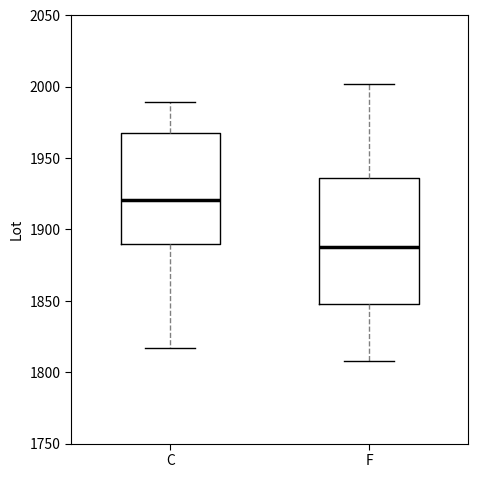

Reading left to right, read every box against the y-axis: the position of its median line, the range the box covers, and the ends of its whiskers. The values are not printed on the chart, so give them approximately, as read against the axis.

C: median 1920, box 1890 to 1965, whiskers 1815 to 1990
F: median 1890, box 1850 to 1935, whiskers 1810 to 2000